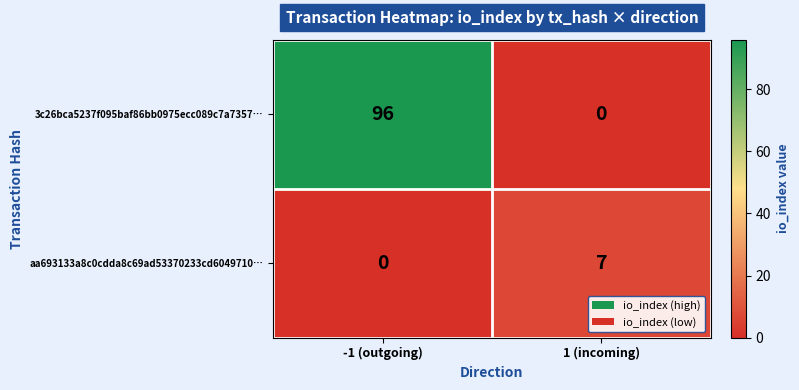

What is the spread (max minus min) of values at -1 (outgoing)?

96